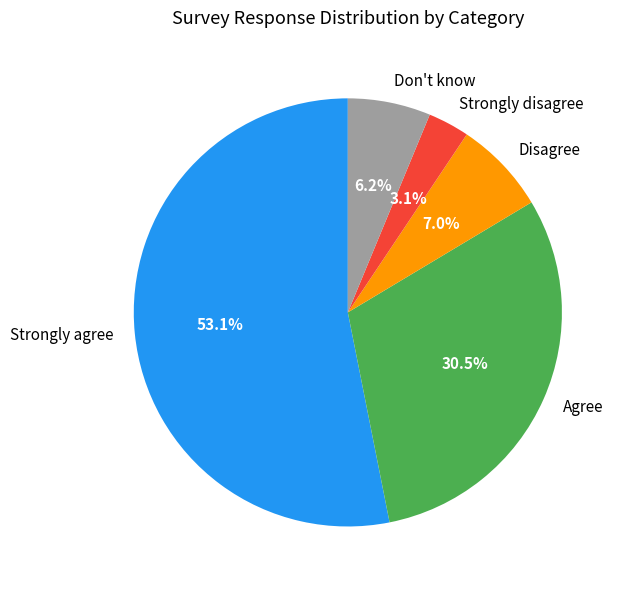

Is the sum of Don't know and Disagree greater than half?

No